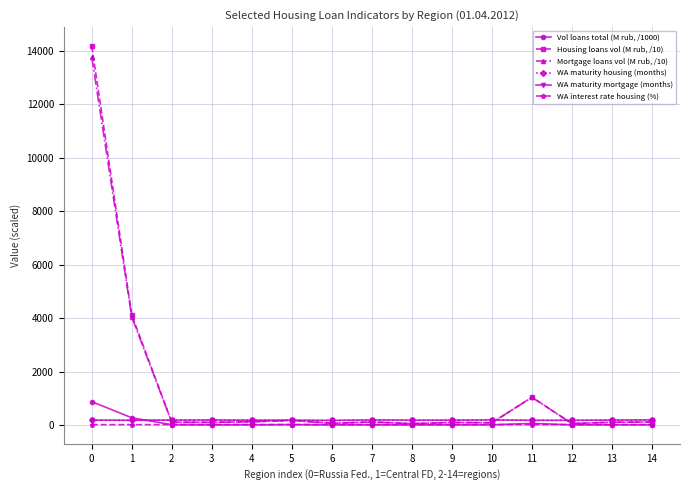

True or false: WA maturity mortgage (months) has a value of 172.8 at 11.

True